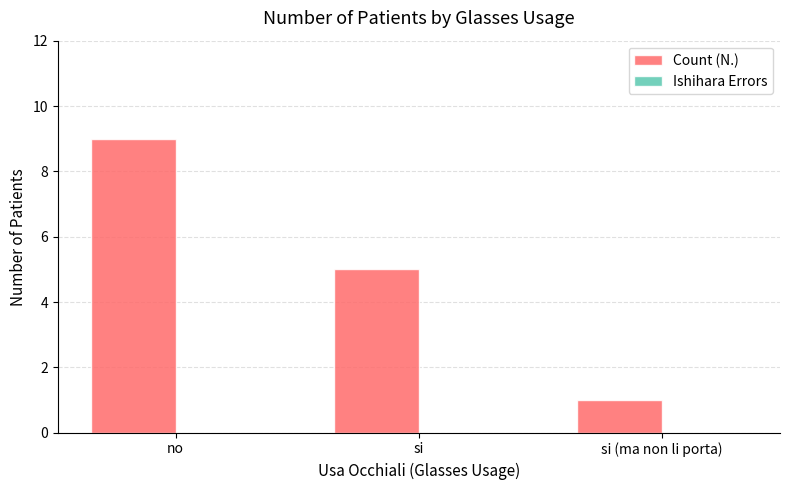

What is the approximate value at si?

5